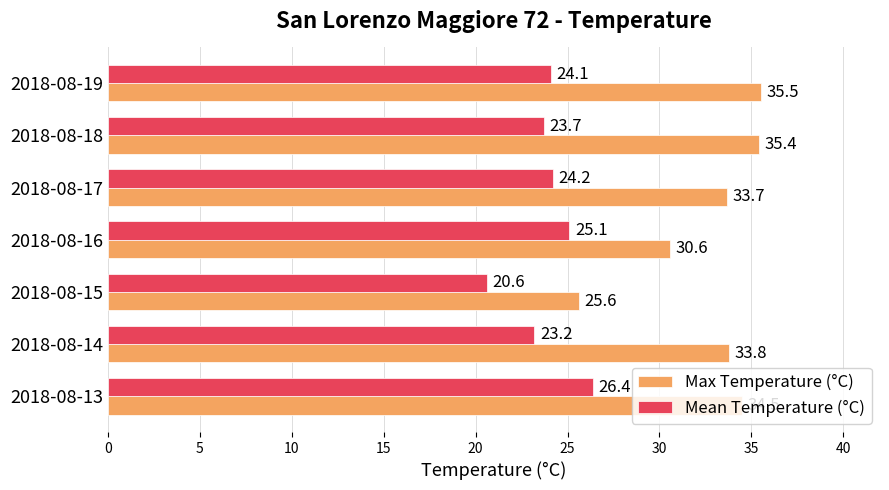

What are all the series names shown in the legend?

Max Temperature (°C), Mean Temperature (°C)